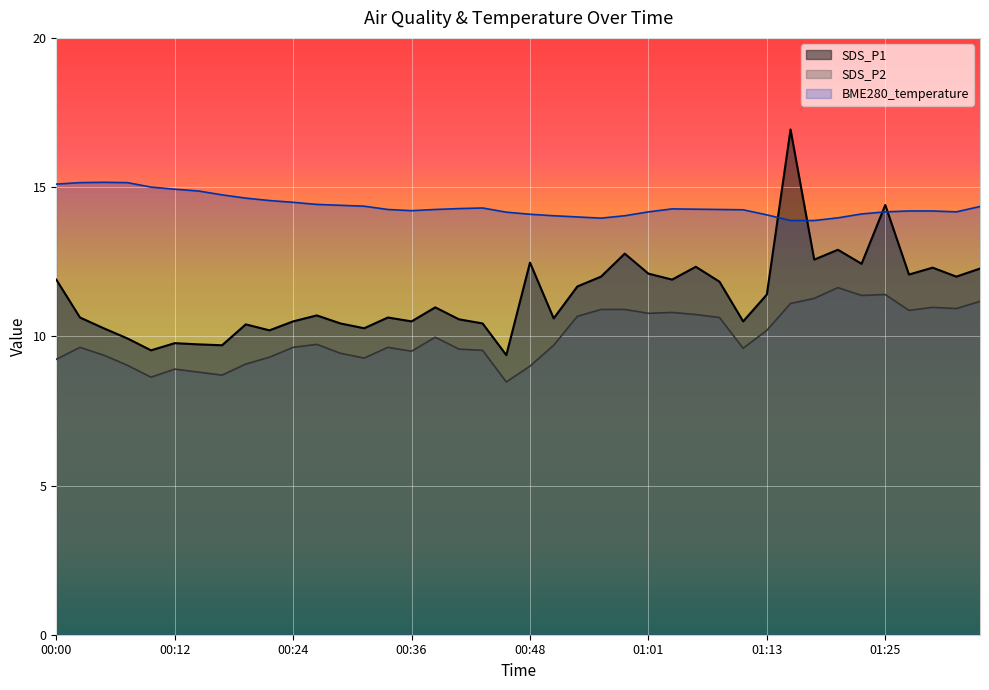

Which category has the highest value in the SDS_P1 series?

01:15